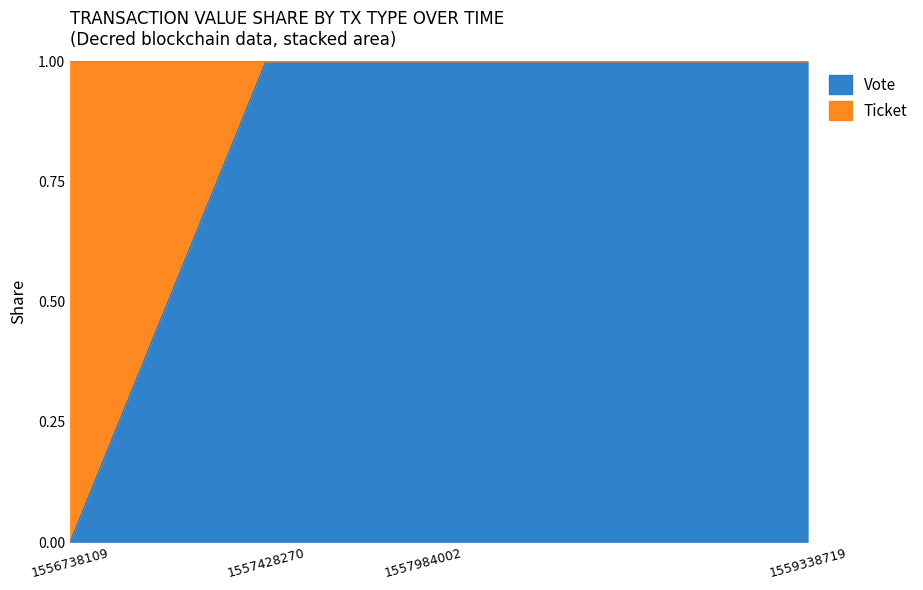

What is the value of the 3rd point from the left?

1